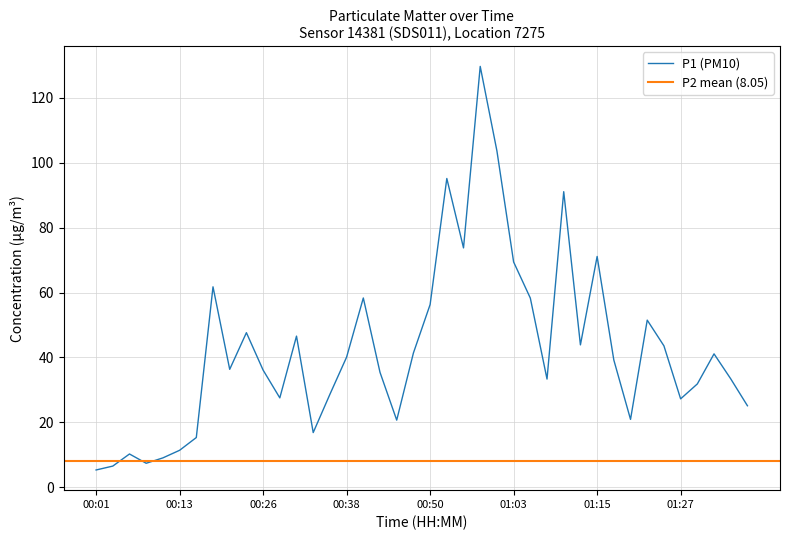

Approximately how many times larger is the value at 00:58 compared to 01:10?

1.4